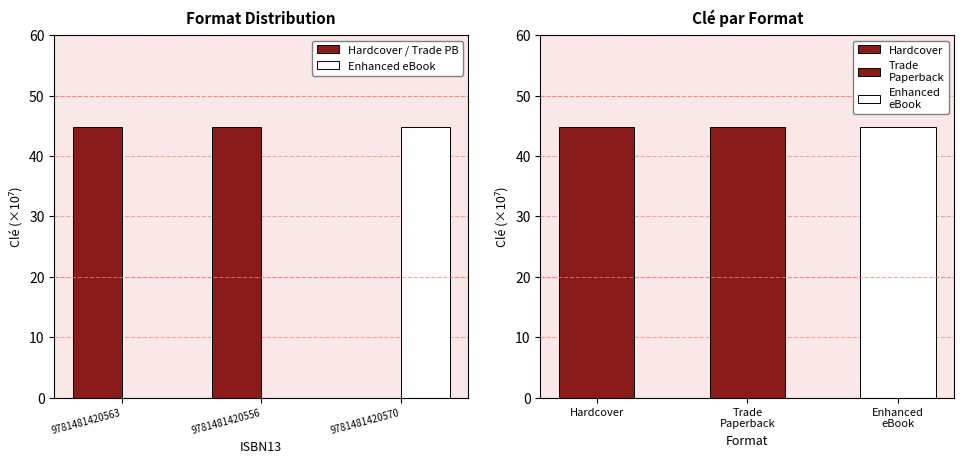

Where is Enhanced eBook nearest to the value 22?

9781481420563